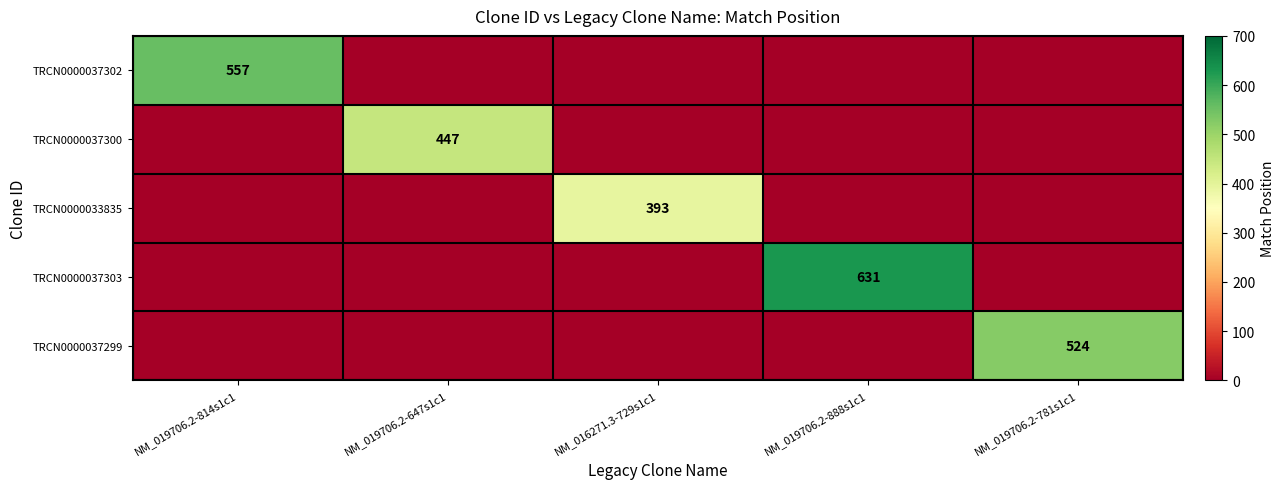

Is it true that TRCN0000033835 equals 393 at NM_016271.3-729s1c1?

True